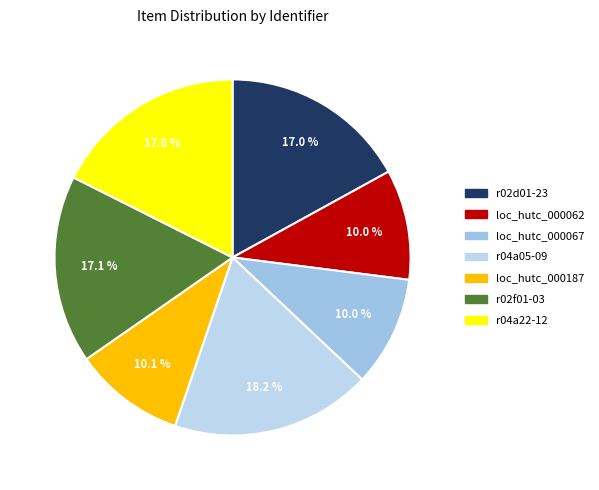

Does loc_hutc_000067 account for over 50% of the chart?

No